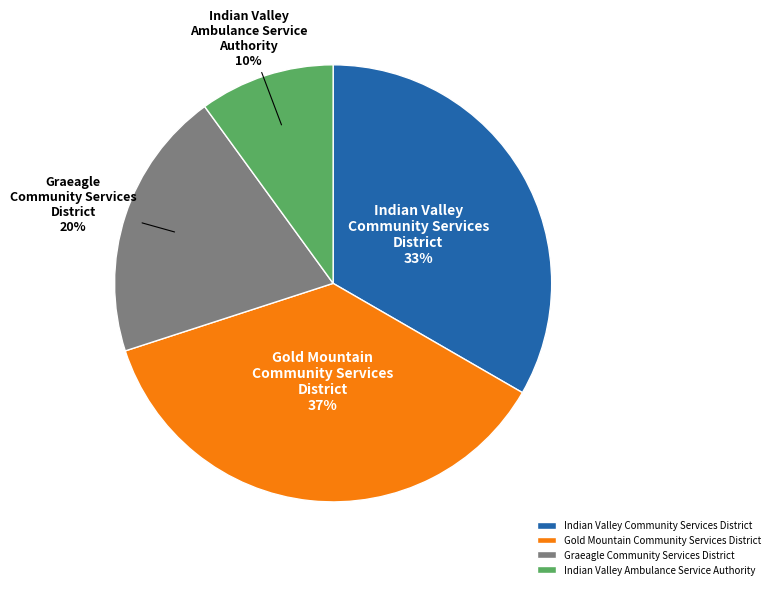

Approximately how many times larger is the value at Graeagle Community Services District compared to Gold Mountain Community Services District?

0.5